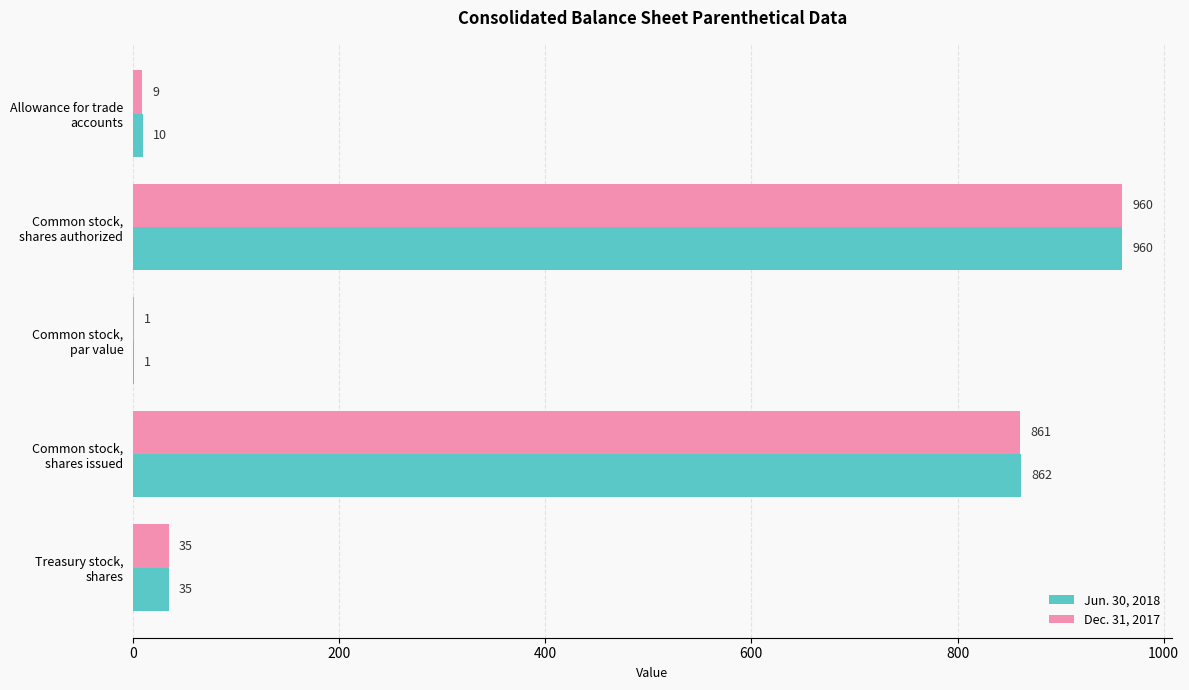

What is the sum of all Dec. 31, 2017 values?

1866